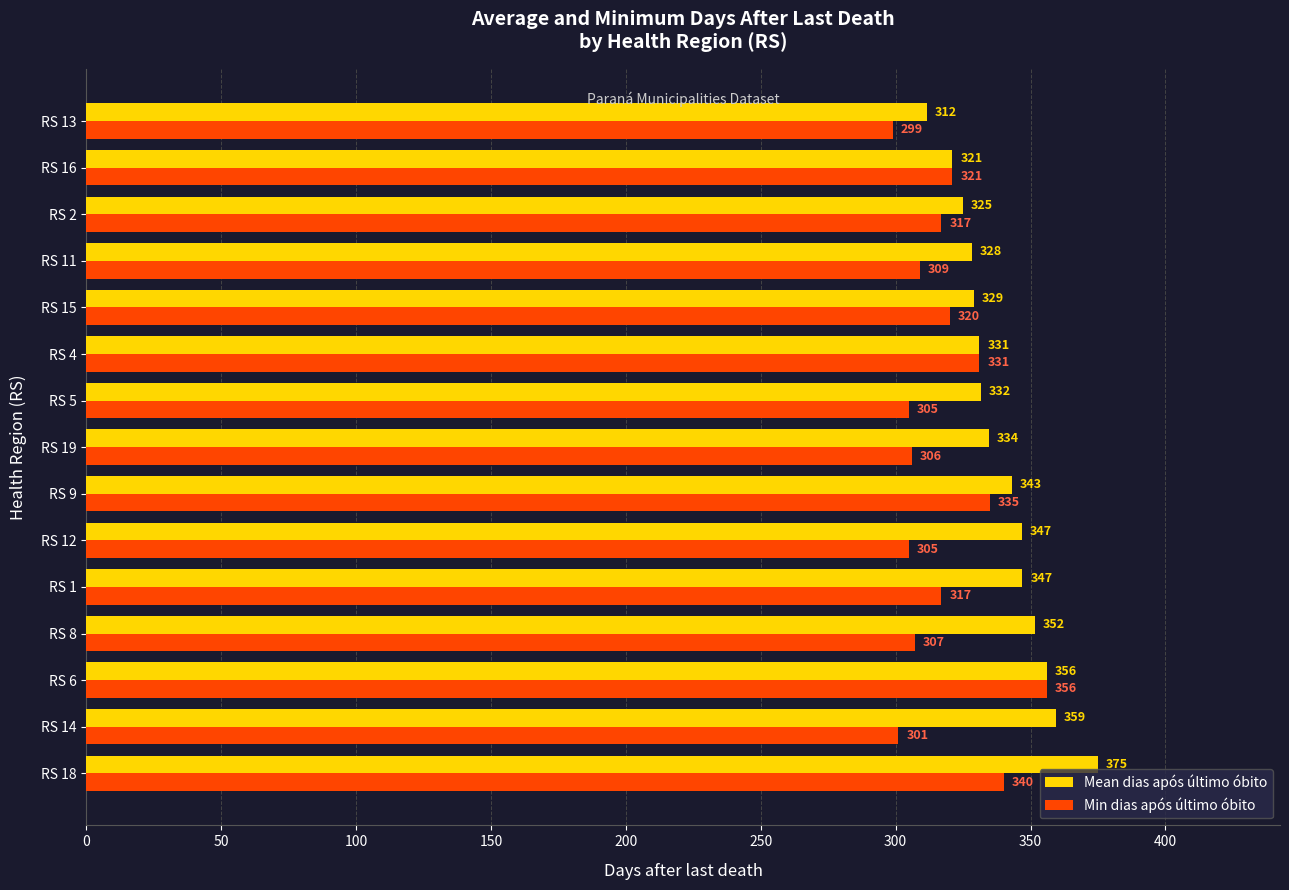

What is the difference between the second highest and minimum values in the Min dias após último óbito series?

41.0